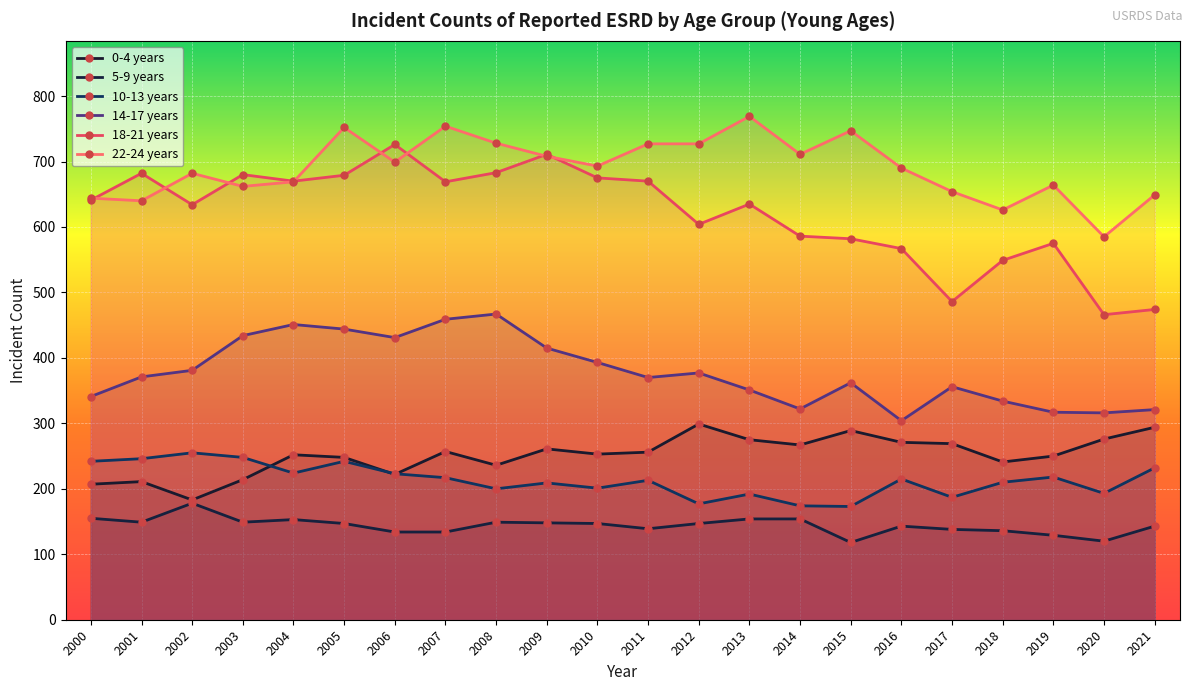

What is the total value across all series at 2015?

2271